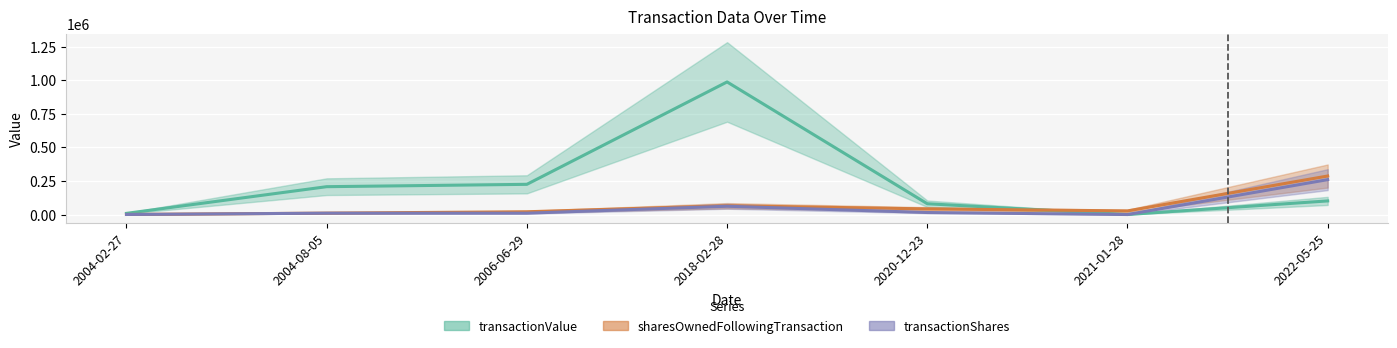

What value does the transactionValue series have at 2004-08-05, to the nearest 50?

207500